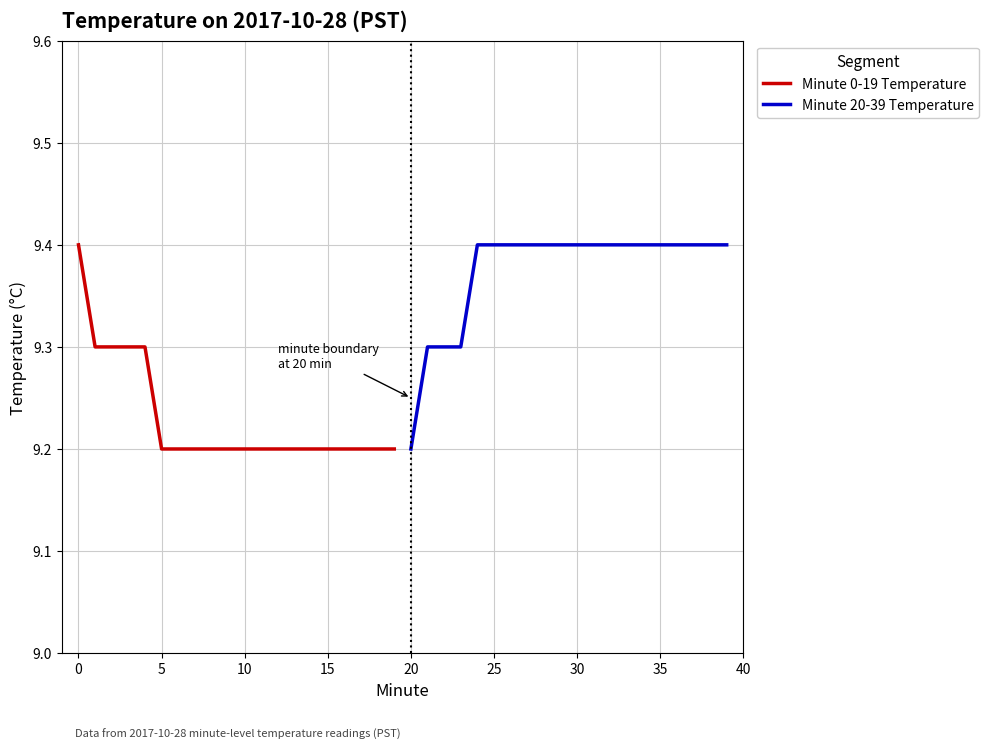

Between 11 and 16, which is larger?

11